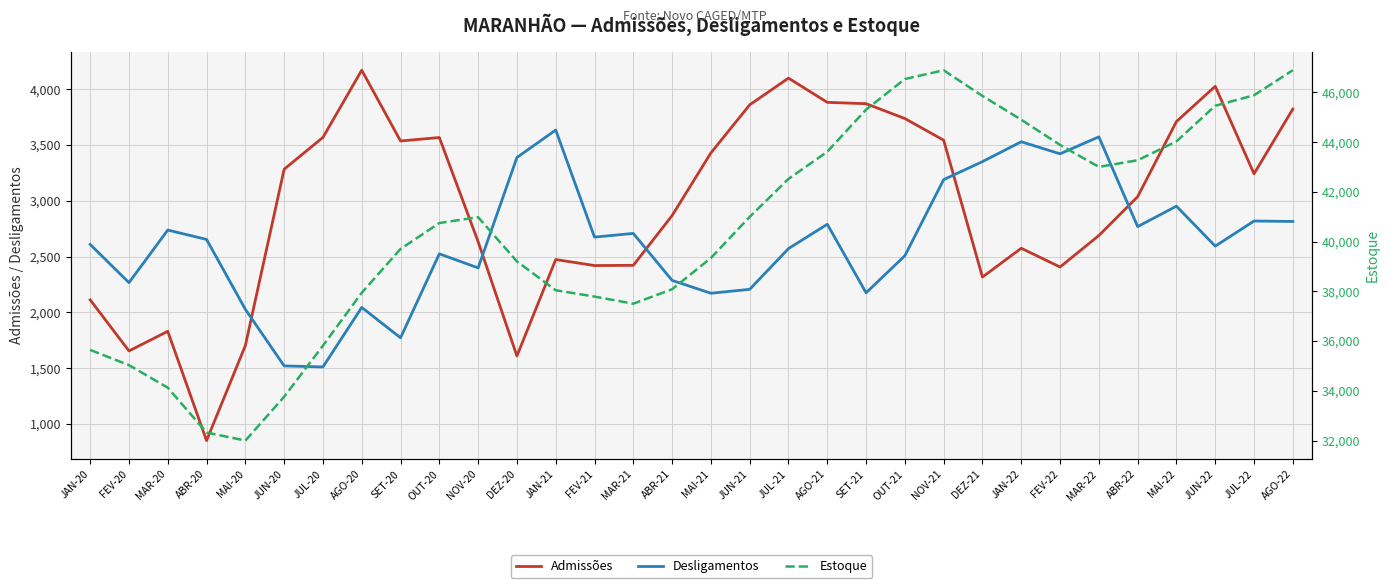

Which category has the lowest value across all series?

ABR-20